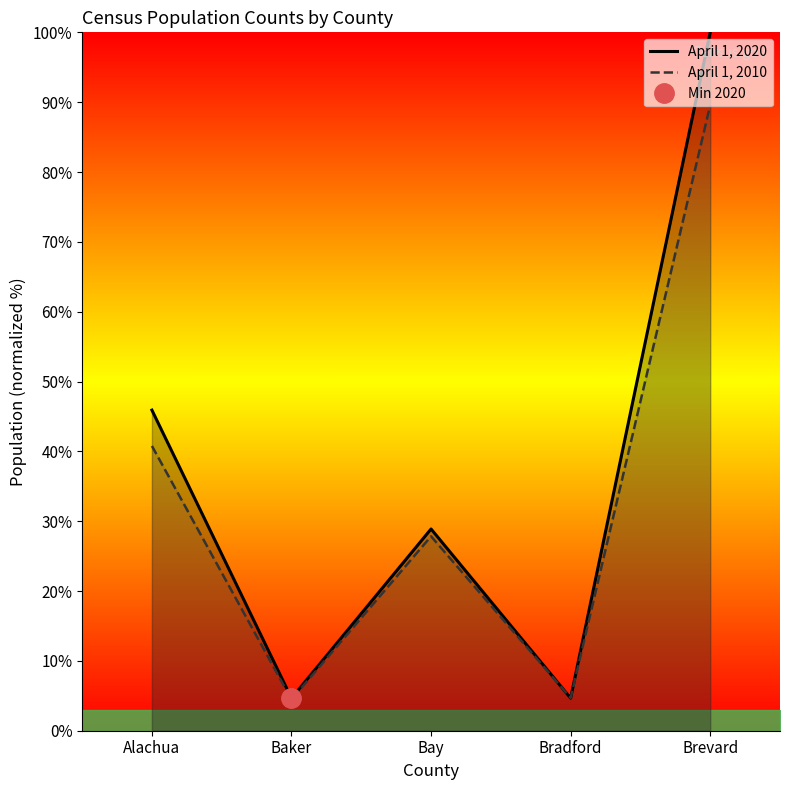

The value of April 1, 2010 at Baker is 7.8. True or false?

False